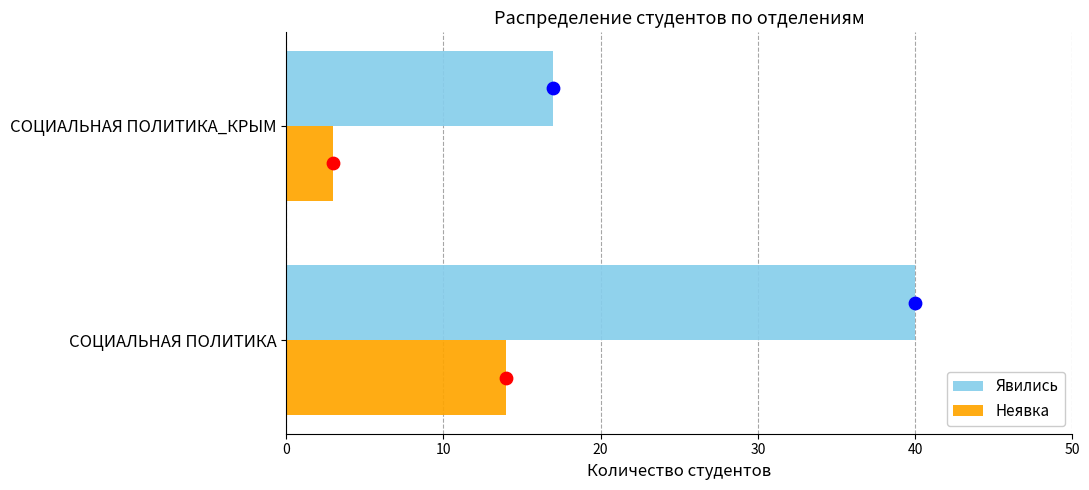

Which series has the largest Y range (max minus min)?

Явились